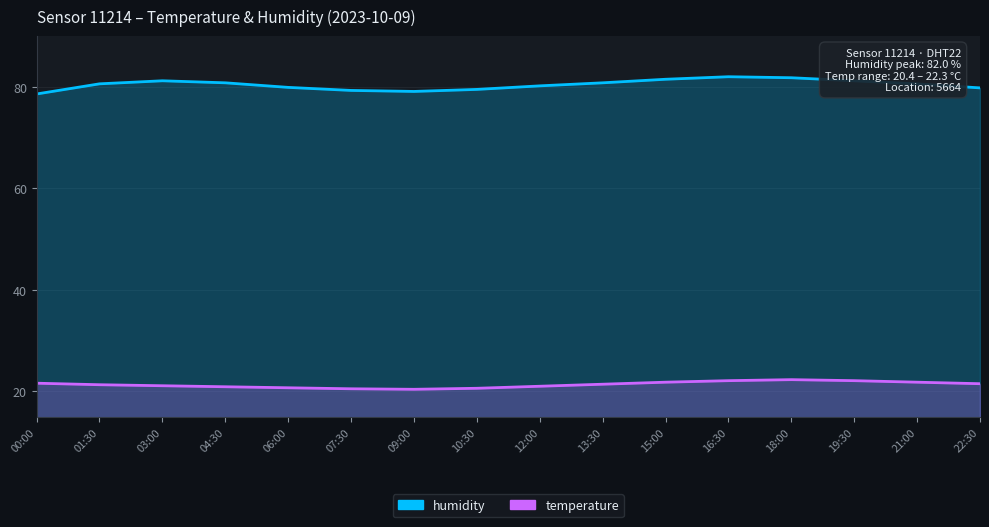

Count the number of data series in this chart.

2